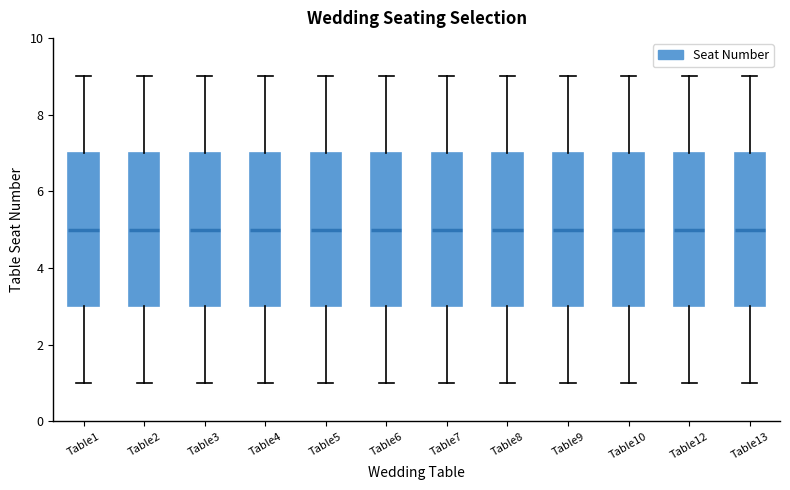

Where is the upper edge of the box for Table12 on the y-axis? The values are not printed on the chart, so give them approximately, as read against the axis.

7